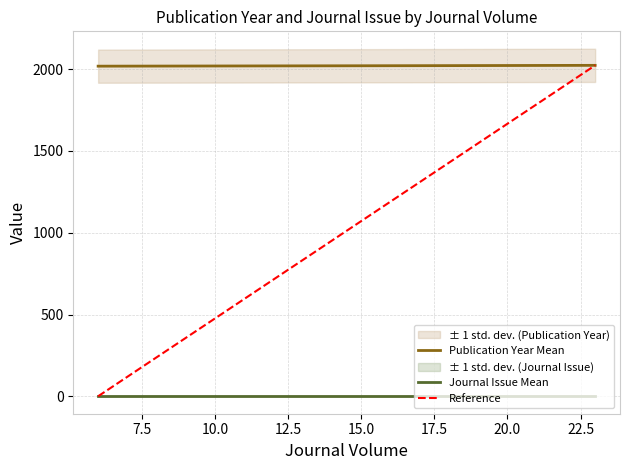

What is the sum of the Publication Year values at 23 and 6?

4041